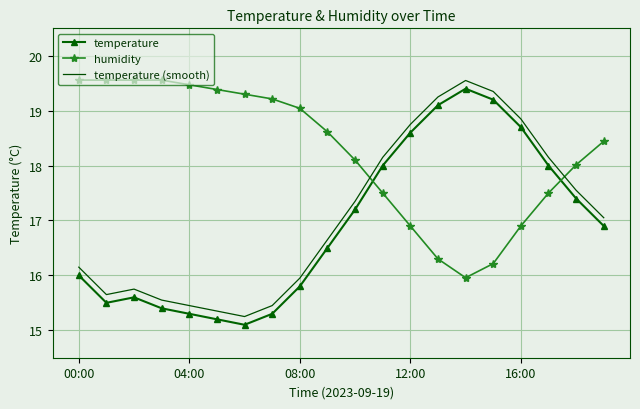

What is the smallest value displayed?

15.1